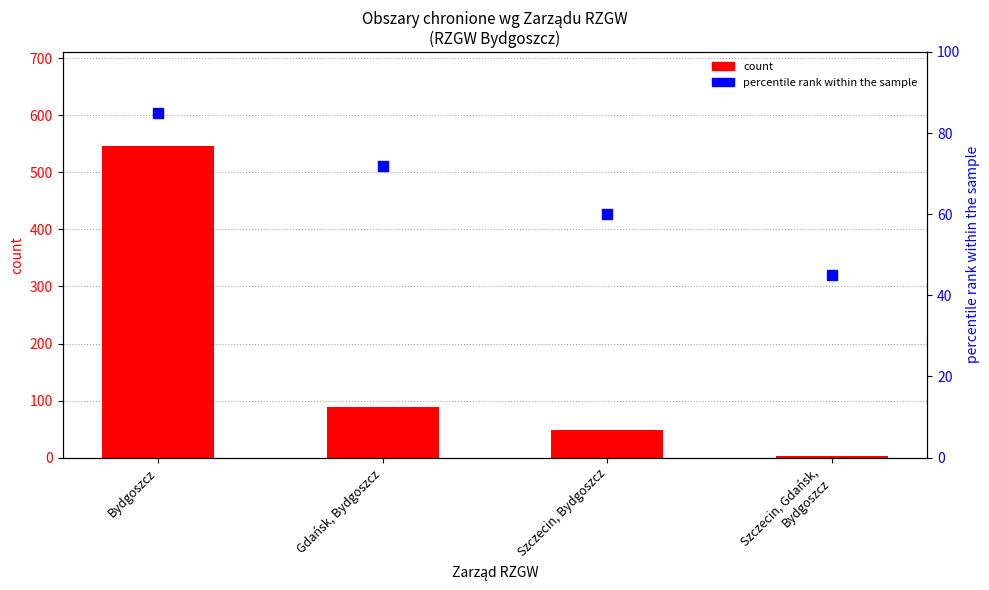

Which series contains the lowest Y value?

count